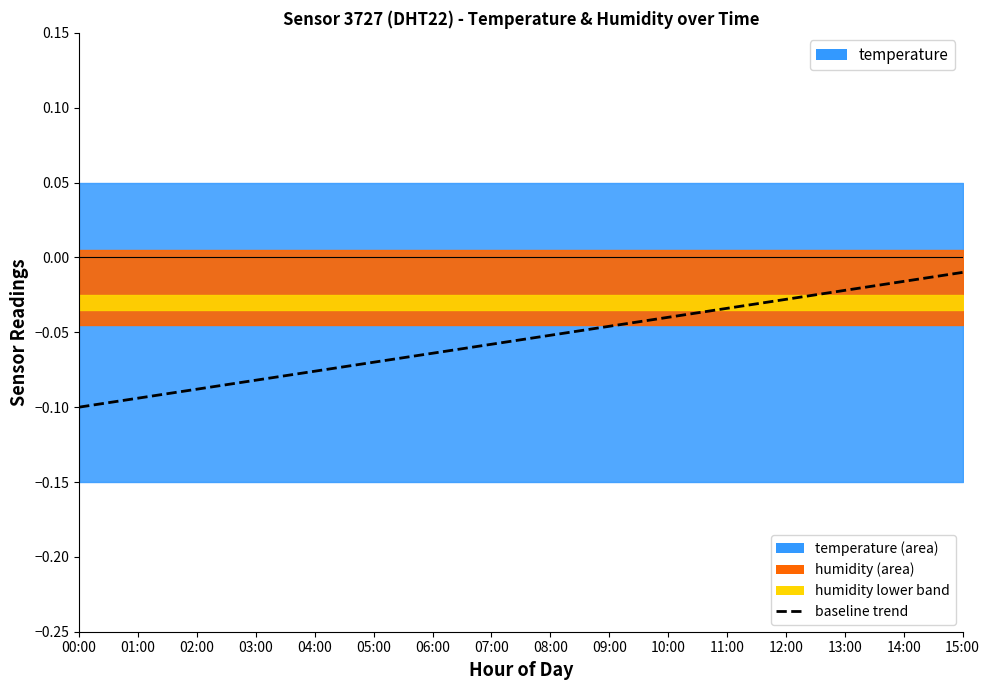

True or false: the data shows -0.1 at 00:00.

True